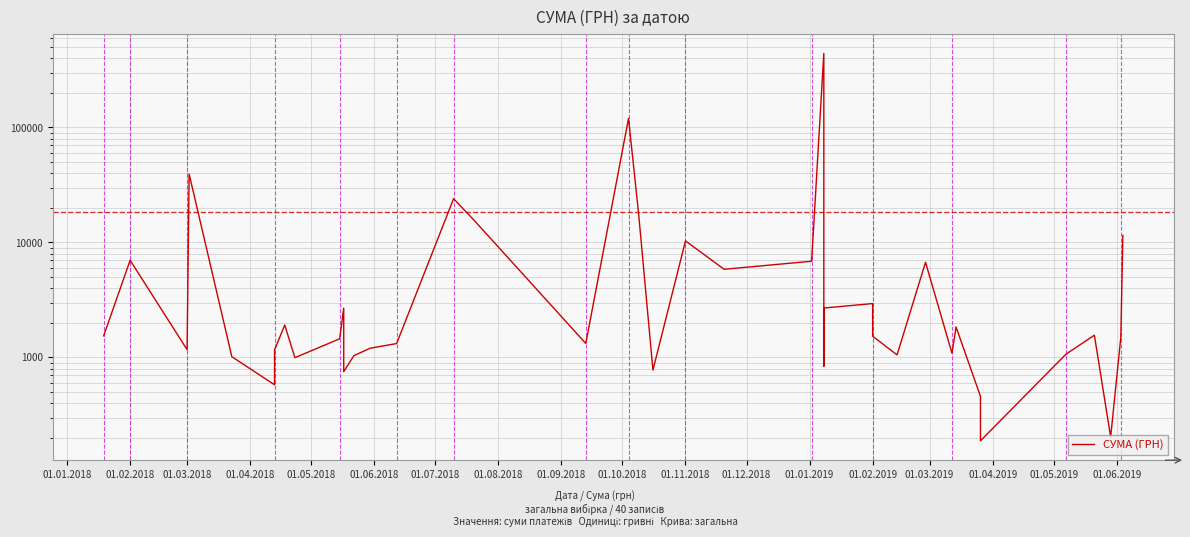

What is the maximum value shown in the chart?

440817.4